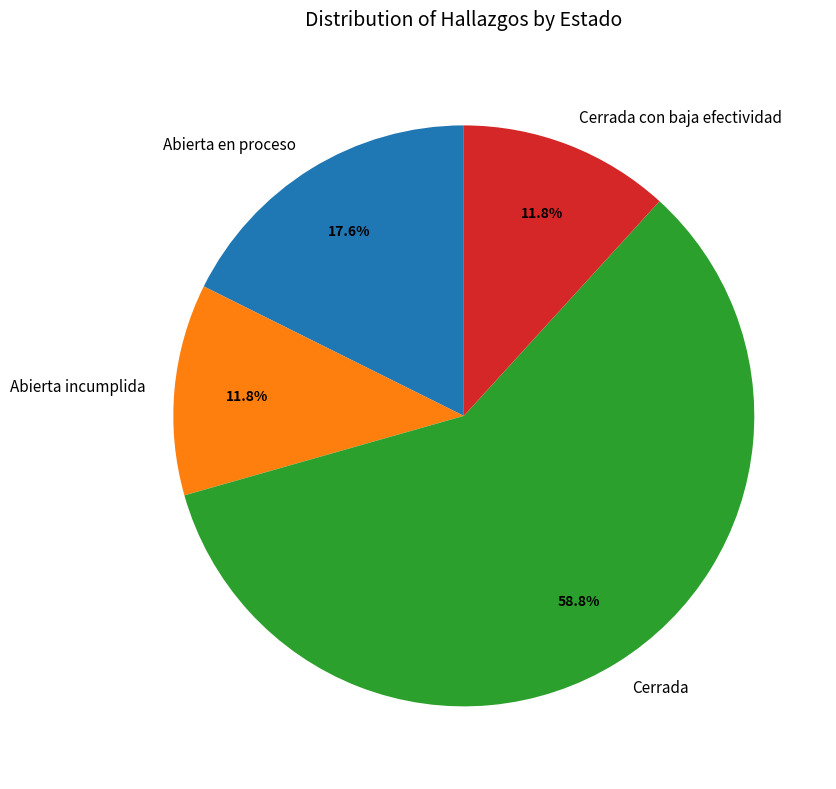

Approximately how many times larger is the value at Cerrada con baja efectividad compared to Abierta incumplida?

1.0